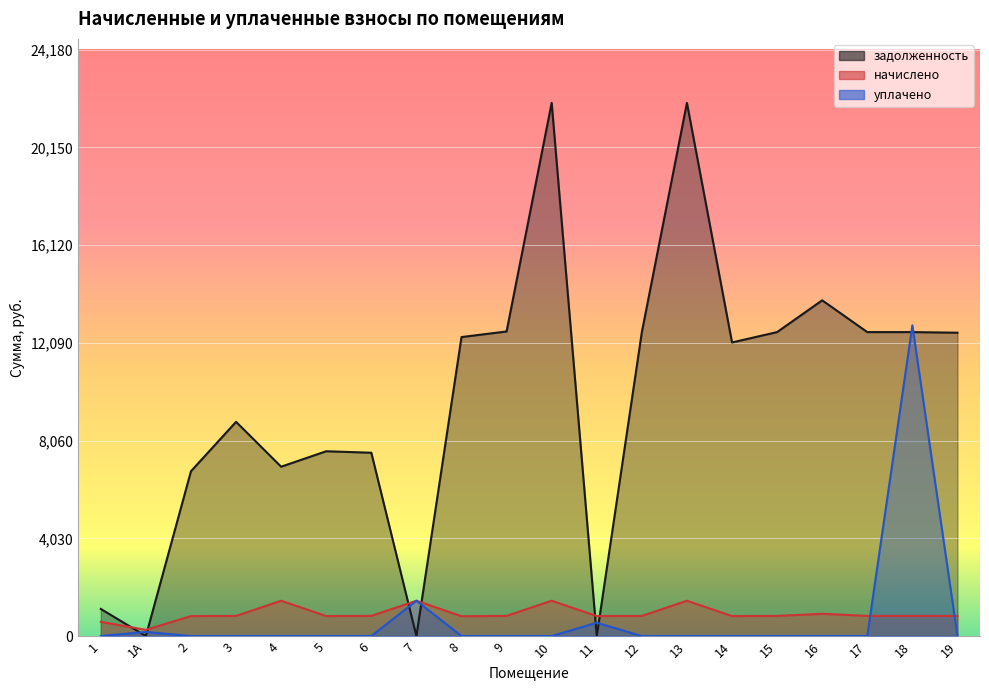

How many data points does each series have?

20